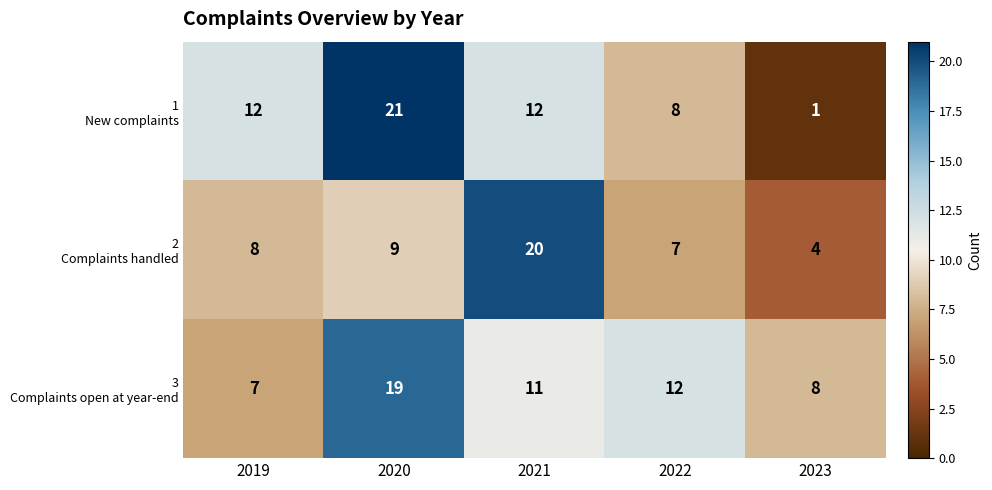

What is the difference between the highest and lowest values at 2022?

5